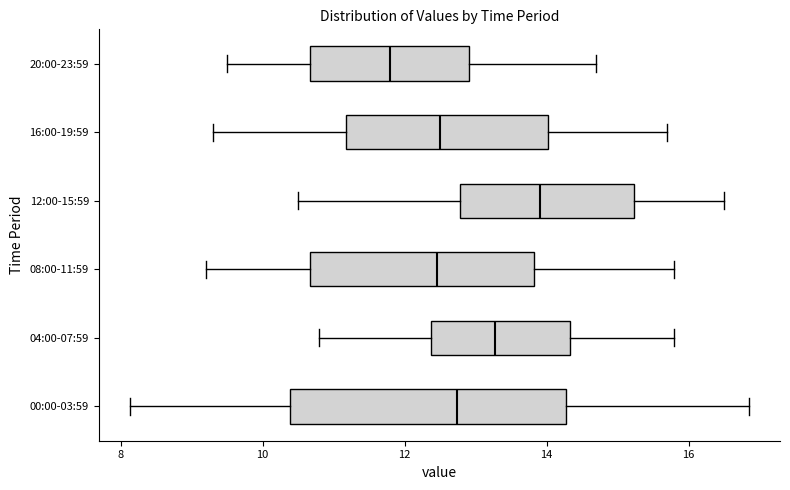

Which box's median line is the furthest to the left?

20:00-23:59